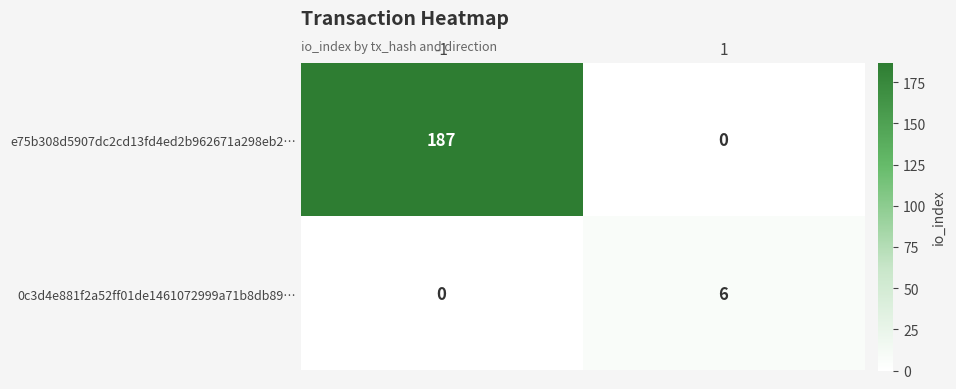

True or false: e75b308d5907dc2cd13fd4ed2b962671a298eb2… has a value of 187 at -1.

True